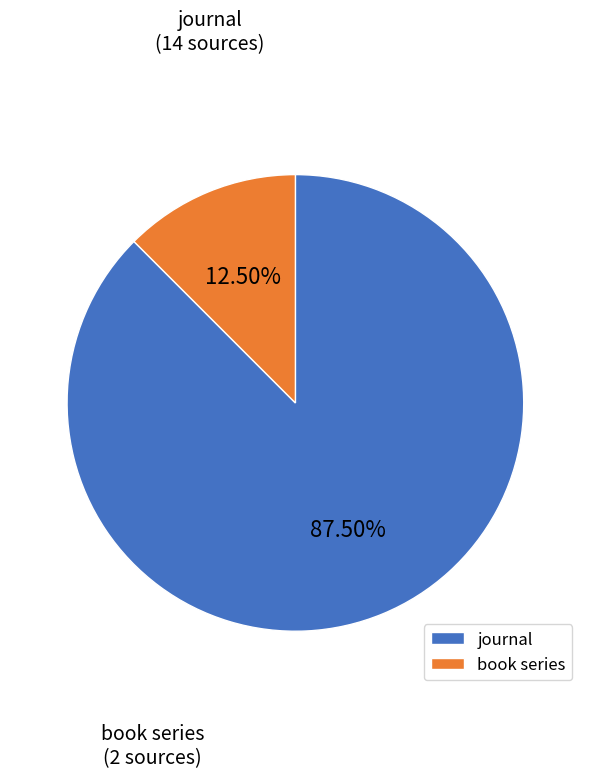

Which has a higher value, book series or journal?

journal